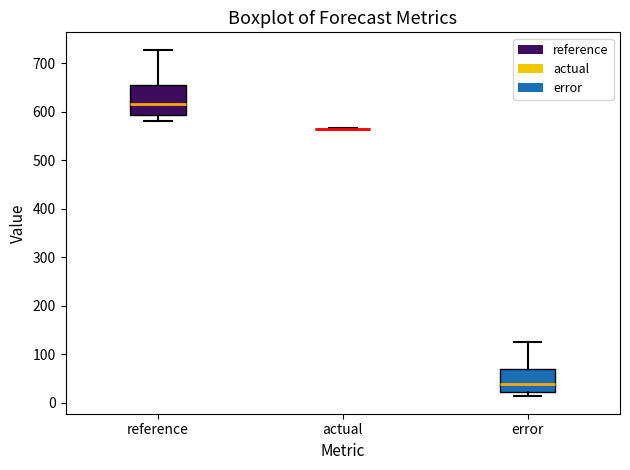

Reading left to right, transcribe this box plot: for each box, give where its median line is, the range the box spans, and where its two whiskers end, as read against the y-axis. The values are not printed on the chart, so give them approximately, as read against the axis.

reference: median 610, box 590 to 650, whiskers 580 to 730
actual: box collapsed to a line at 560, whiskers 560 to 570
error: median 40, box 20 to 70, whiskers 10 to 130